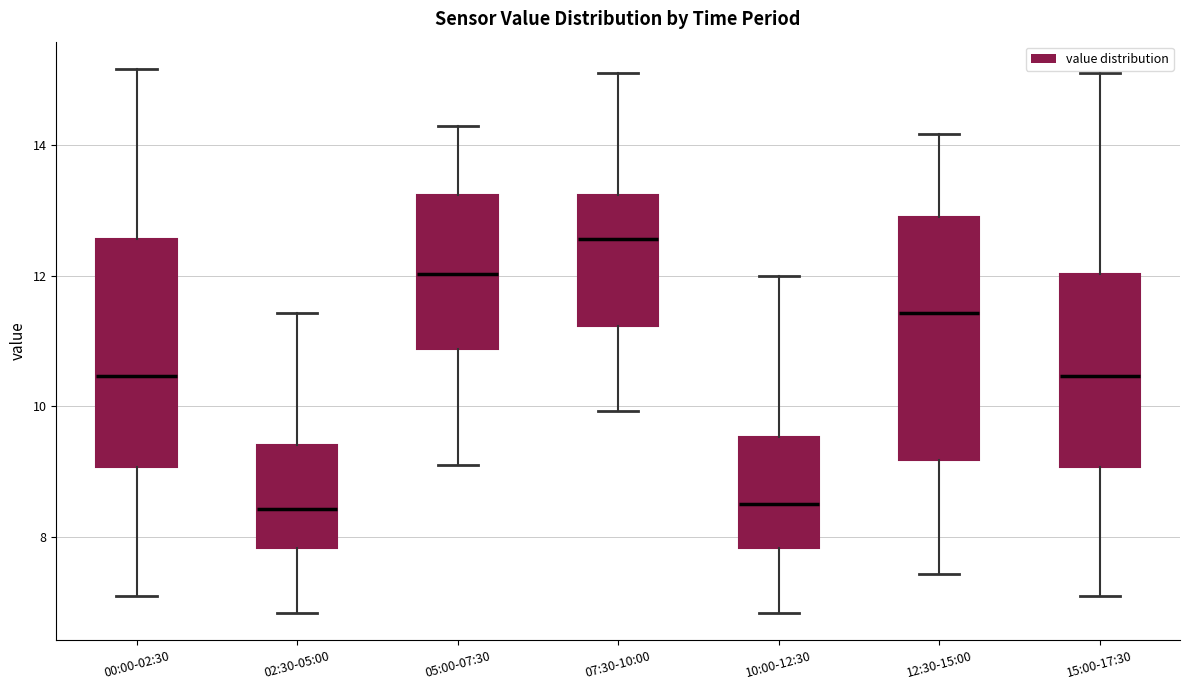

Where does the lower whisker of the box for 10:00-12:30 end on the y-axis? The values are not printed on the chart, so give them approximately, as read against the axis.

6.8